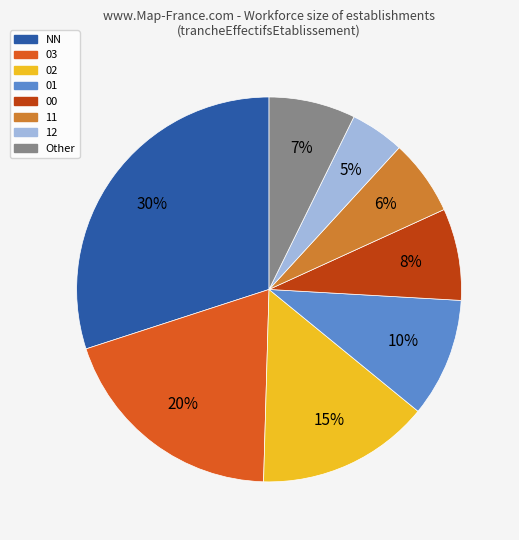

True or false: 02 accounts for 15% of the total.

True